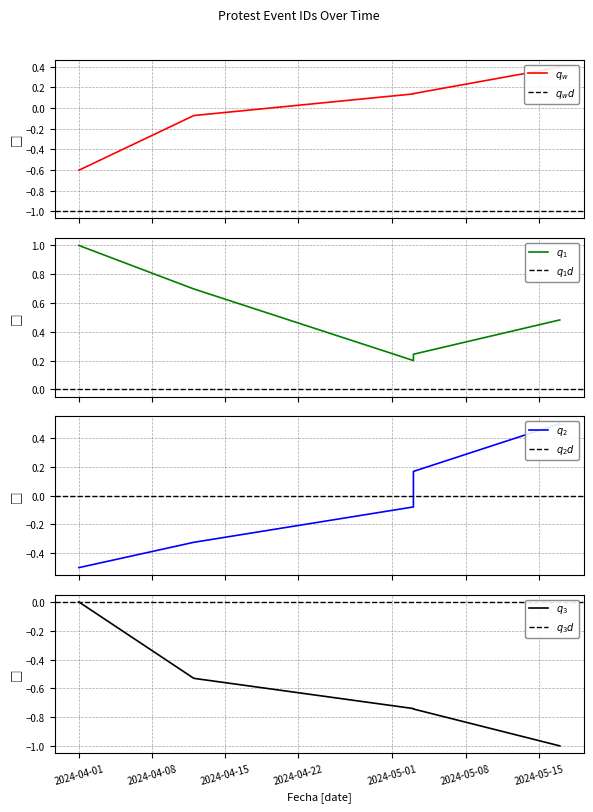

List the labels in order of value, largest first.

2024-05-17, 2024-05-03, 2024-05-03, 2024-04-12, 2024-04-01